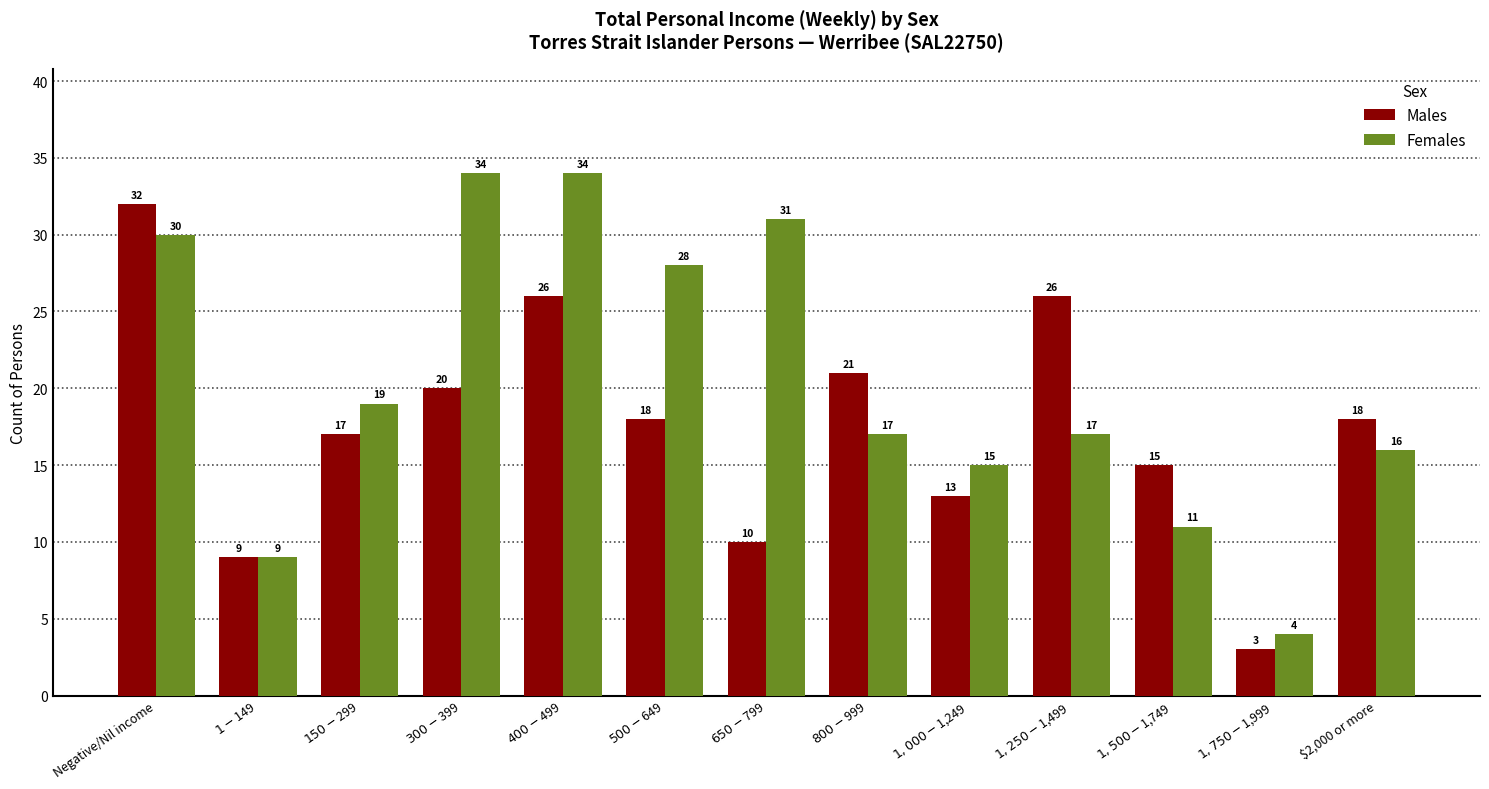

Between $300-$399 and $1,250-$1,499, which series saw the biggest shift?

Females